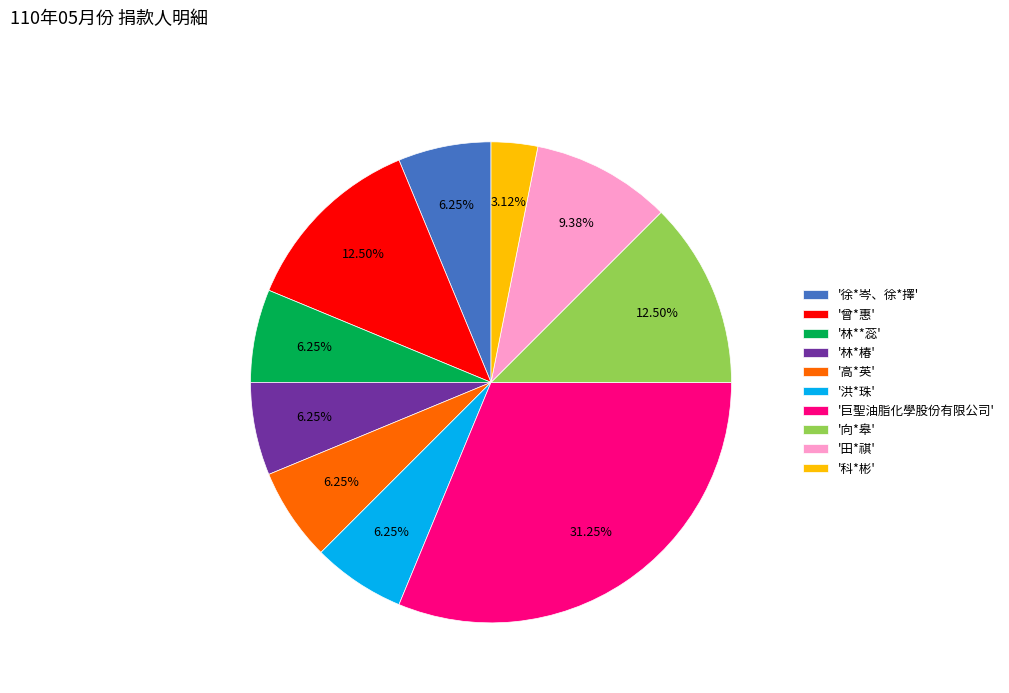

How many slices are in this pie chart?

10